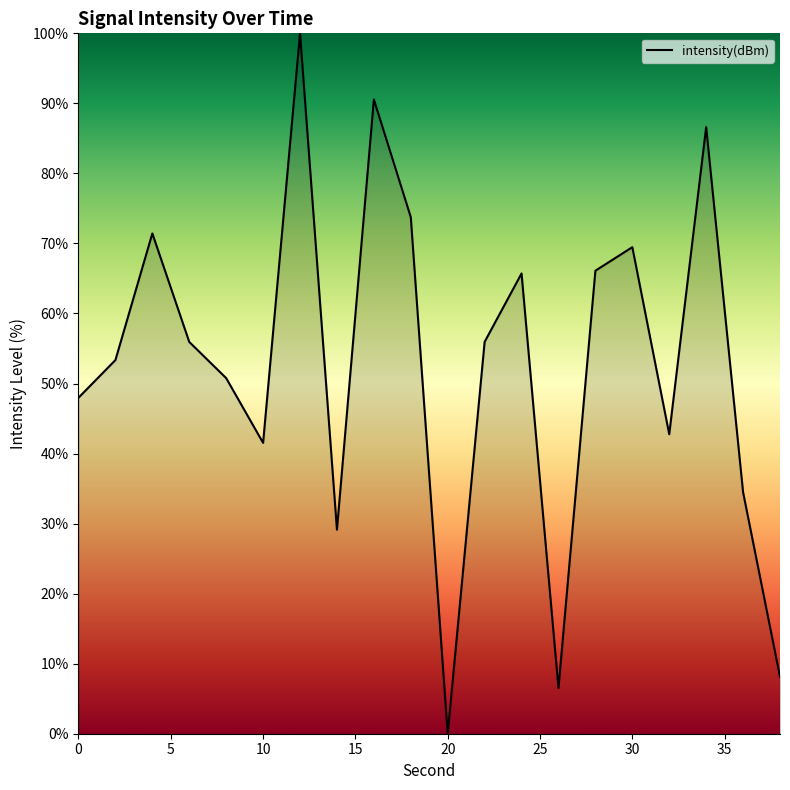

How many positive values are there?

19